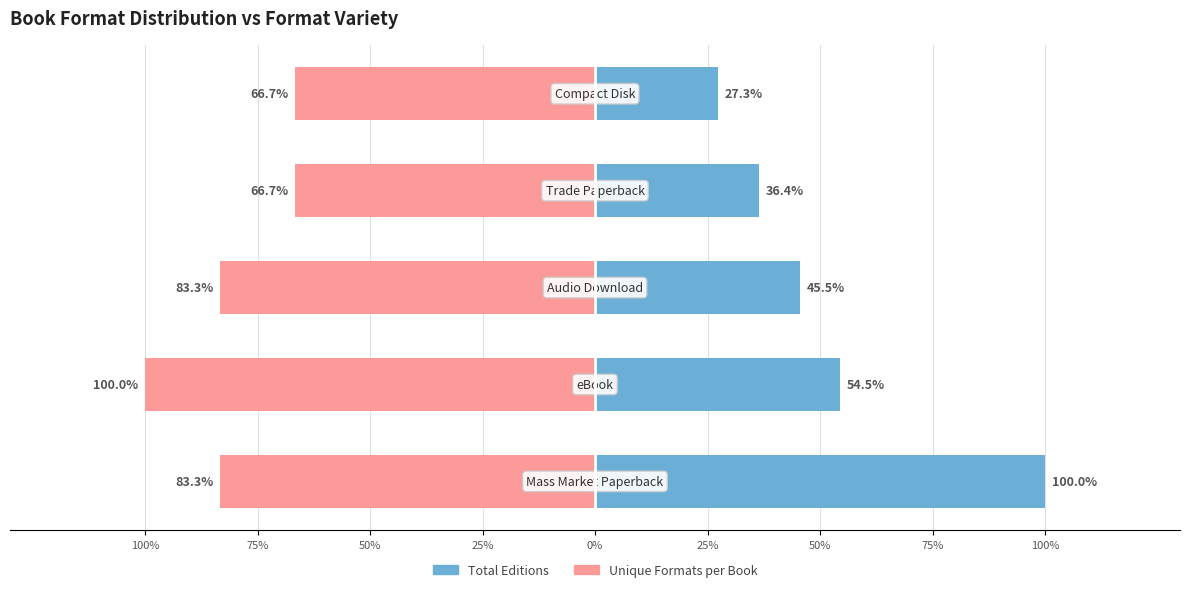

What is the difference between the highest and lowest values at 0%?

93.9